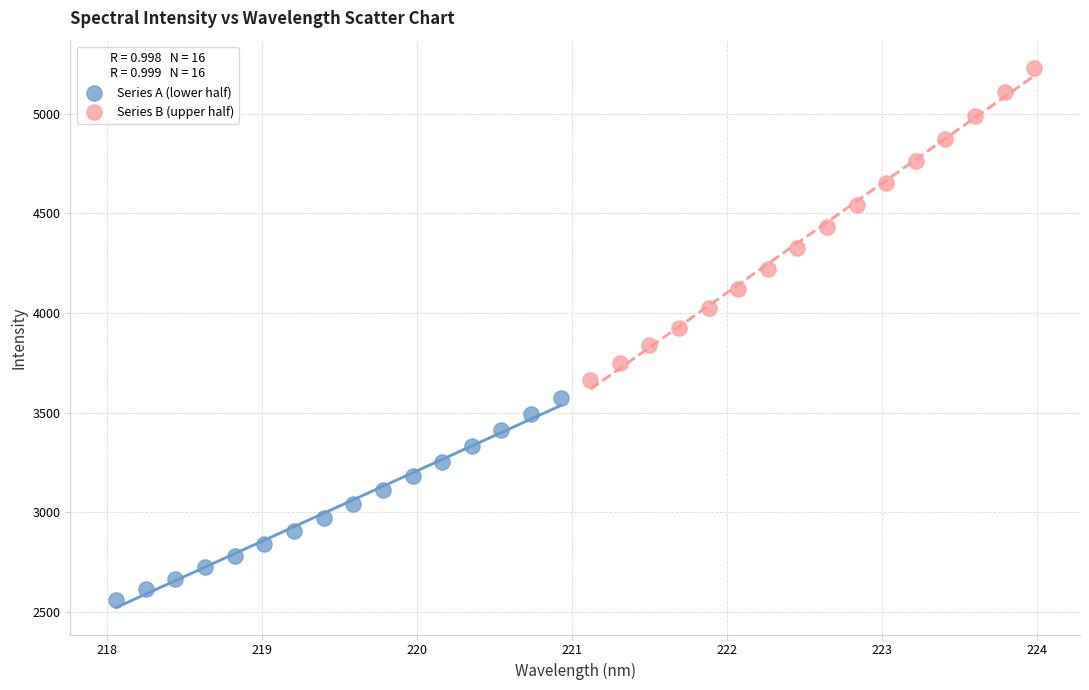

Which series has the widest spread of Y values?

Series B (upper half)